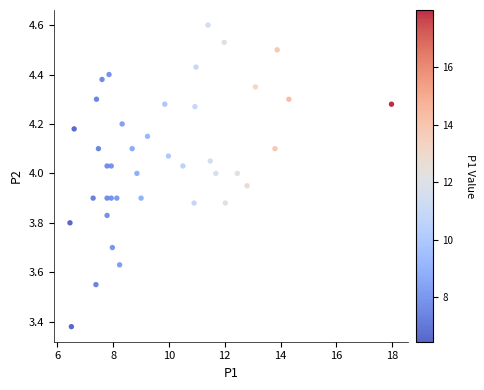

What is the range of Y values (max minus min)?

1.2